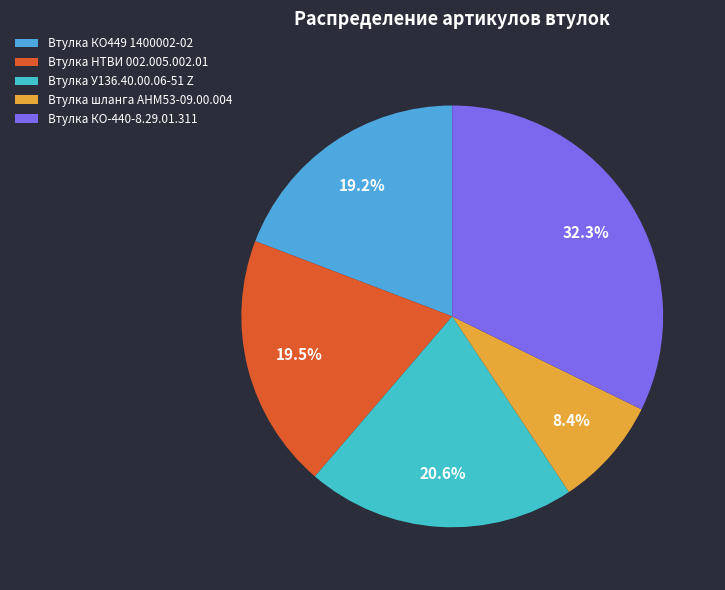

What percentage is NOT represented by Втулка шланга АНМ53-09.00.004?

91.6%